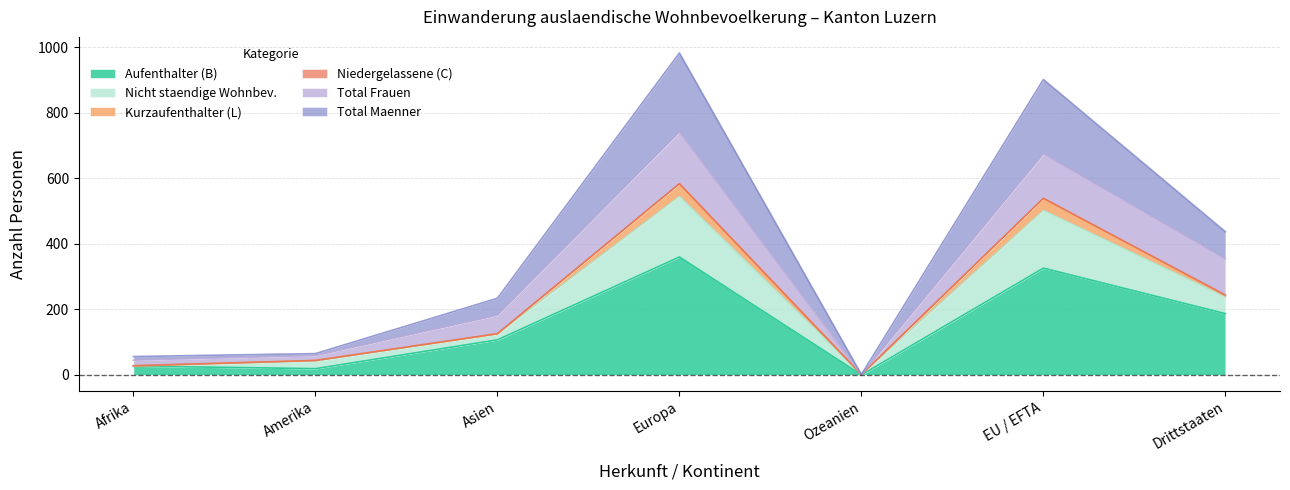

What is the maximum value for Aufenthalter (B)?

360